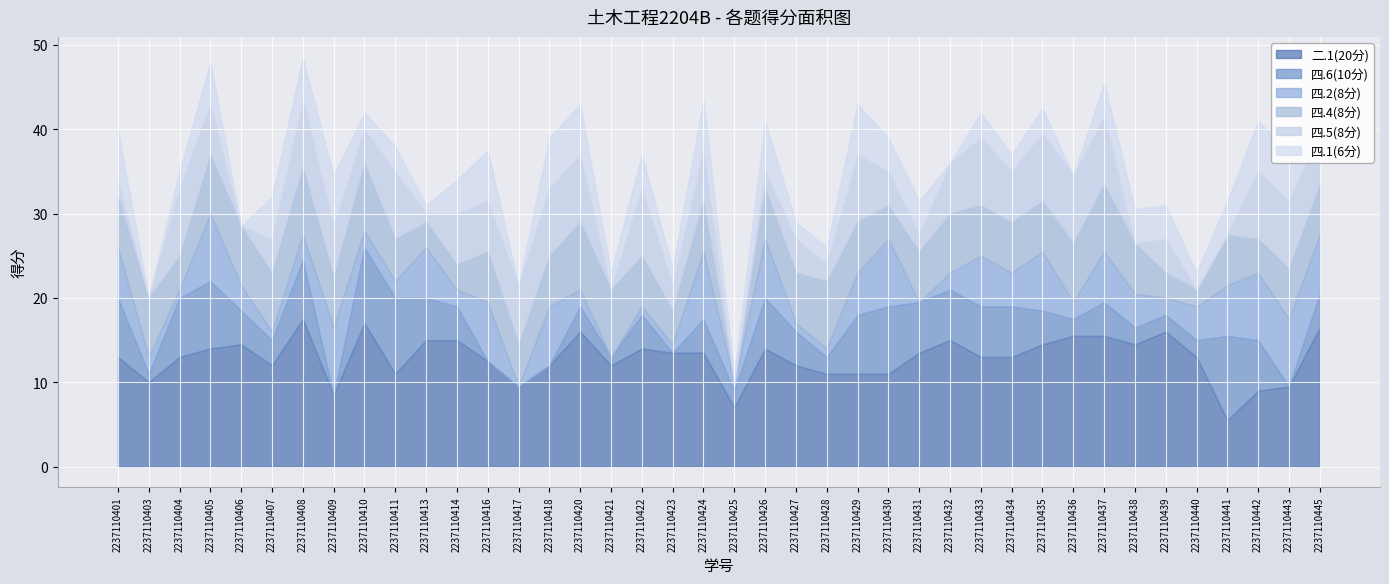

True or false: 四.6(10分) has a value of 0.0 at 2237110416.

True